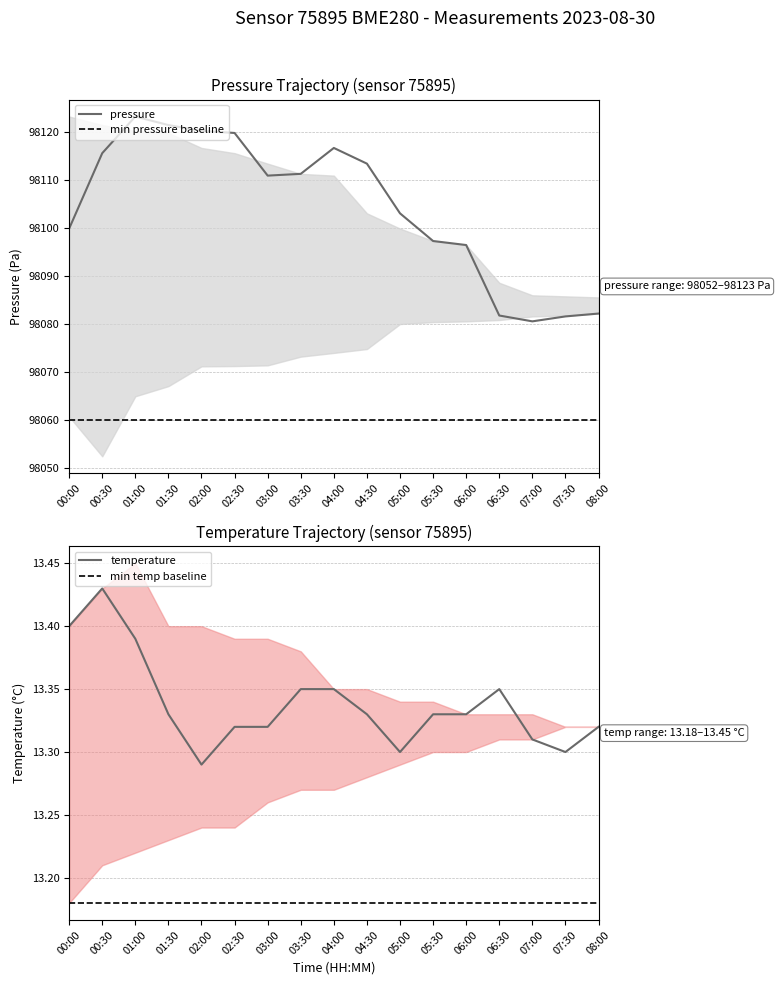

What is the label of the 1st point from the left?

00:00